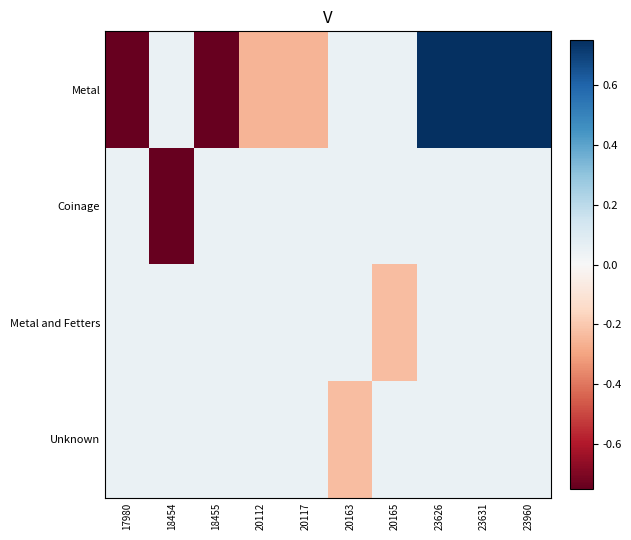

Which series has the widest spread of values?

Metal